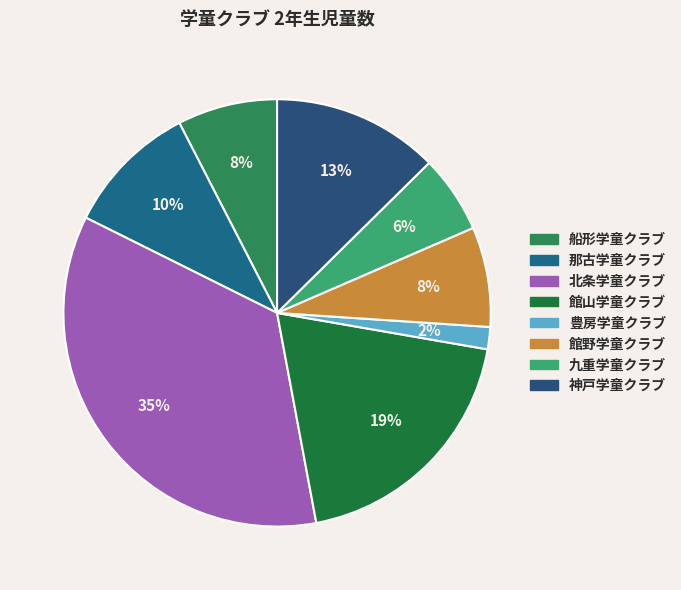

Is the sum of 神戸学童クラブ and 館山学童クラブ greater than half?

No